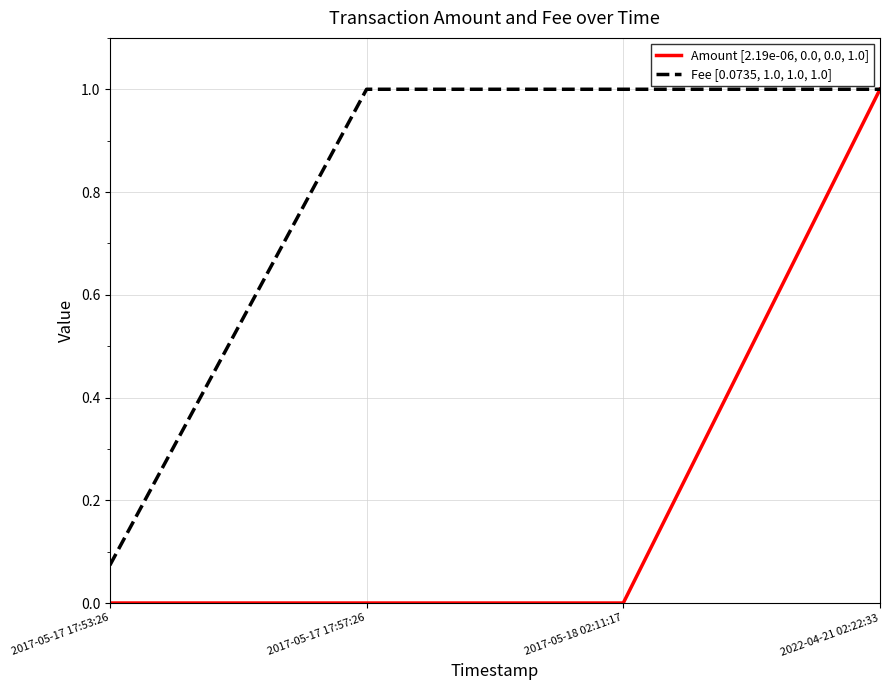

Which series has the largest total across all categories?

Fee [0.0735, 1.0, 1.0, 1.0]